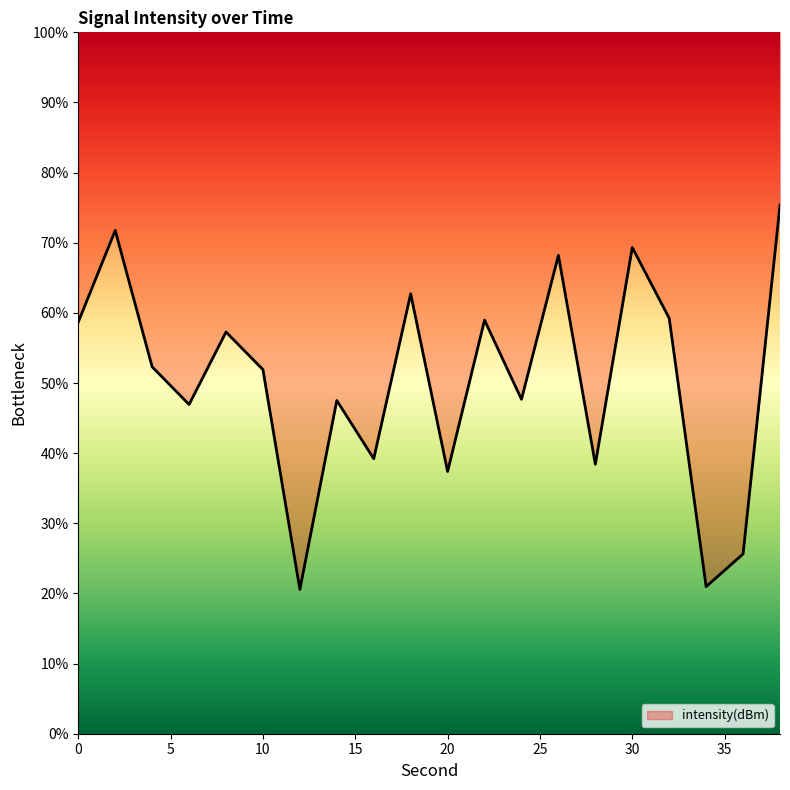

True or false: there are more than 1 points higher than both neighbors.

True